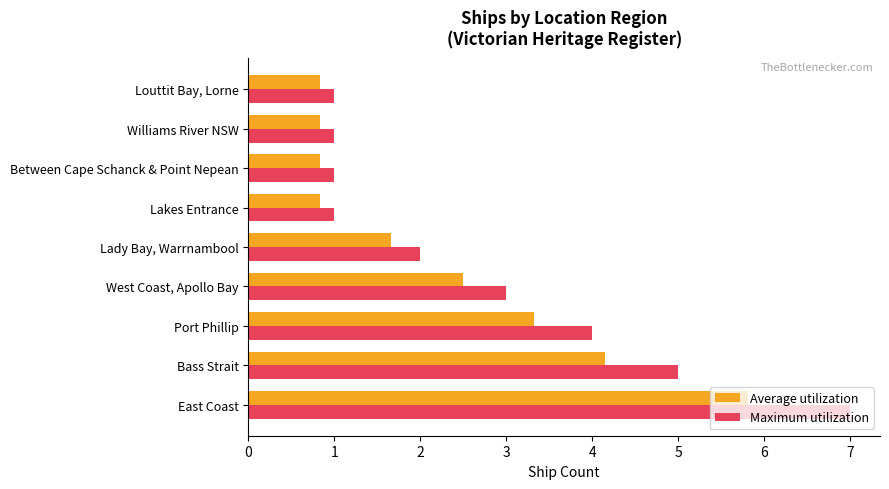

True or false: Average utilization has a value of 2.5 at West Coast, Apollo Bay.

True